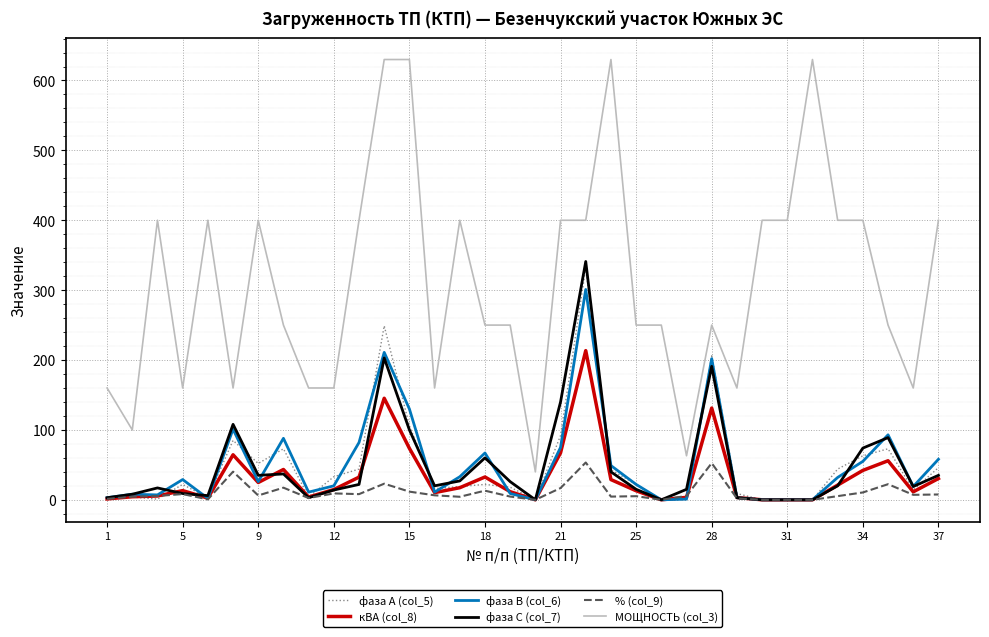

True or false: кВА (col_8) and МОЩНОСТЬ (col_3) cross at least once.

False